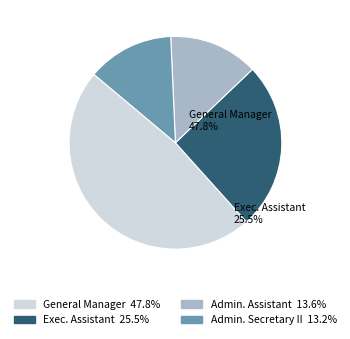

Does any single category account for the majority?

No